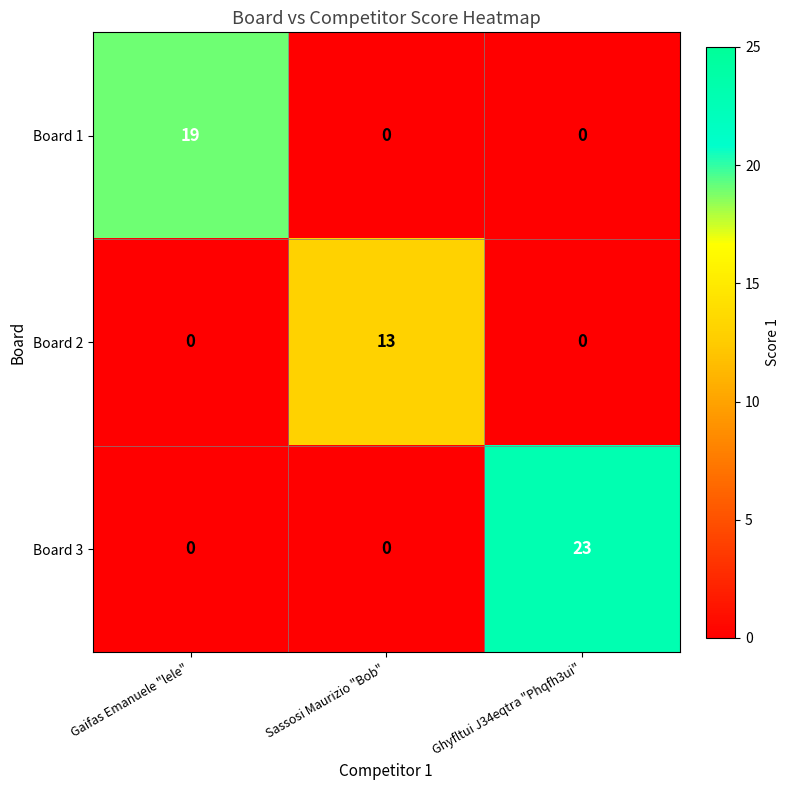

The value of Board 1 at Gaifas Emanuele "lele" is 4. True or false?

False